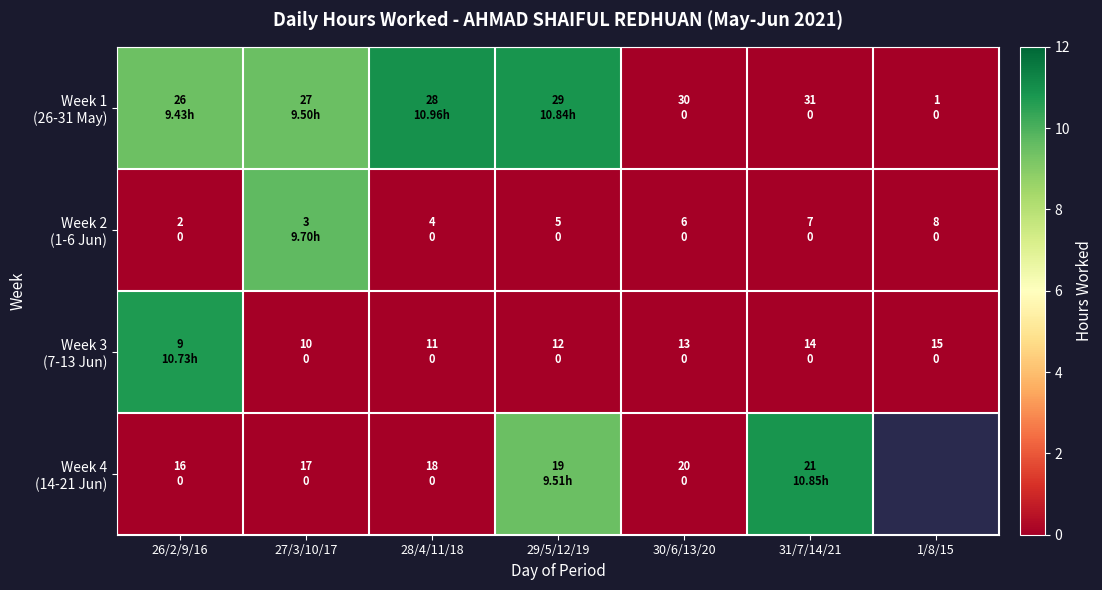

List the series in order of their peak value, lowest first.

Week 2 (1-6 Jun), Week 3 (7-13 Jun), Week 4 (14-21 Jun), Week 1 (26-31 May)